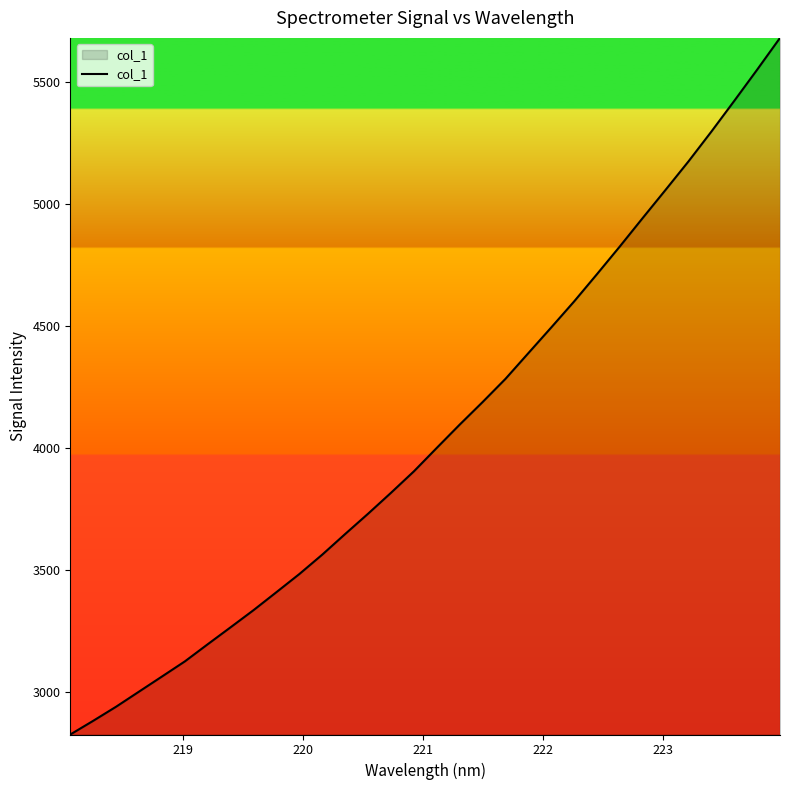

What is the maximum value shown in the chart?

5680.6